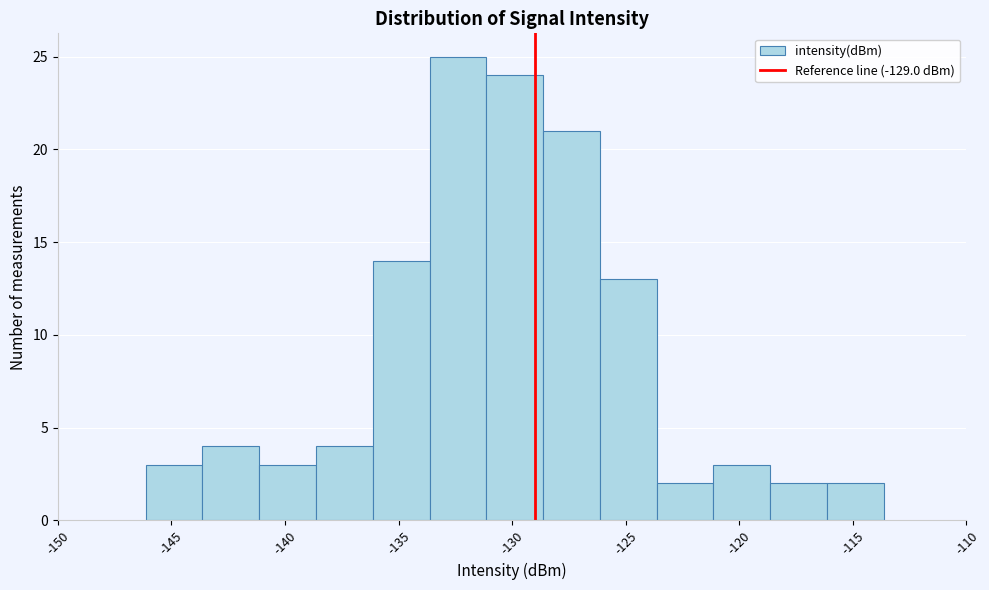

Reading left to right, transcribe this chart: for each bar, give the range it covers on the x-axis and its height. Neither the bar edges nor the heights are printed on the chart, so give them approximately, as read against the axes.

-146.0 to -143.5: 3
-143.5 to -141.0: 4
-141.0 to -138.5: 3
-138.5 to -136.0: 4
-136.0 to -133.5: 14
-133.5 to -131.0: 25
-131.0 to -128.5: 24
-128.5 to -126.0: 21
-126.0 to -123.5: 13
-123.5 to -121.0: 2
-121.0 to -118.5: 3
-118.5 to -116.0: 2
-116.0 to -113.5: 2